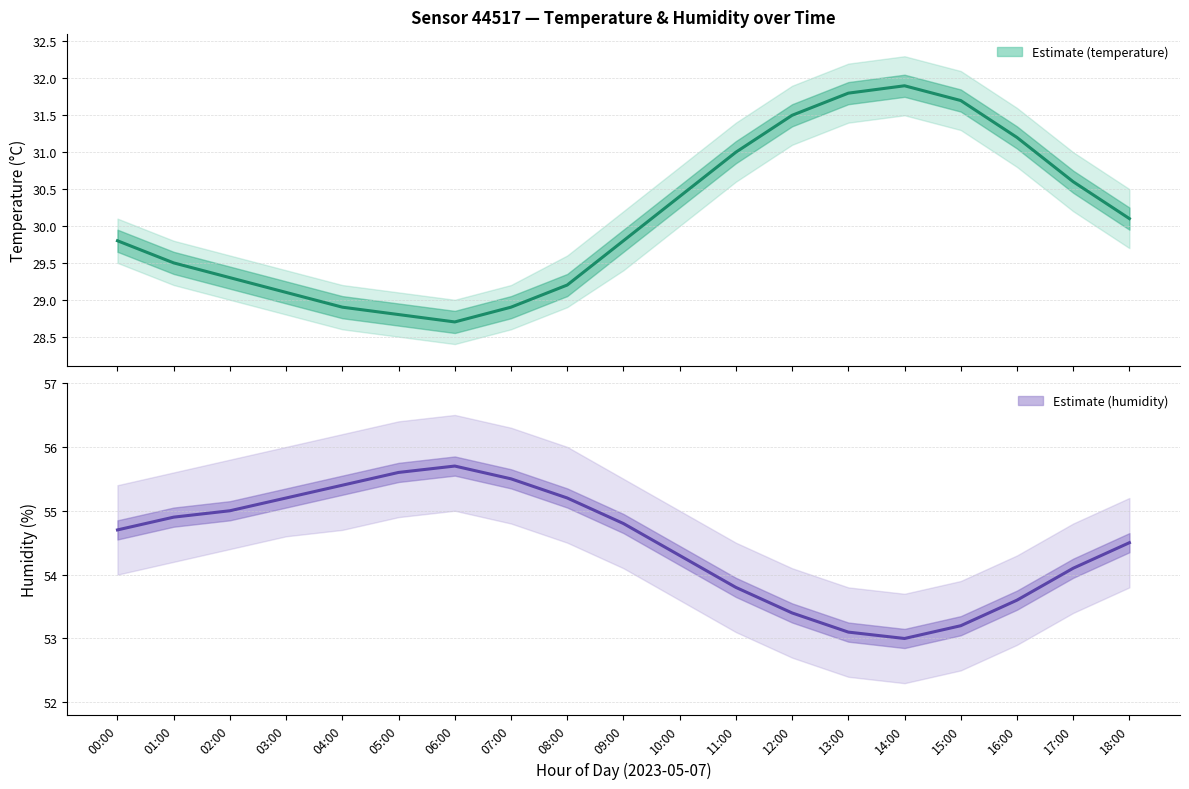

True or false: humidity has a value of 23.6 at 10:00.

False